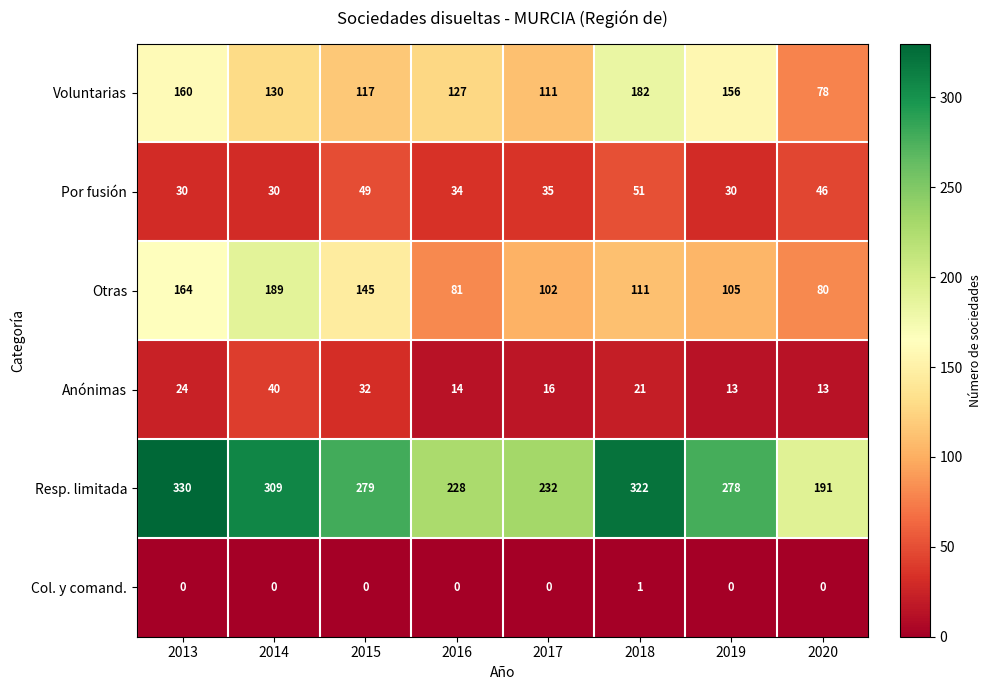

Which label corresponds to the largest value in the chart?

2013